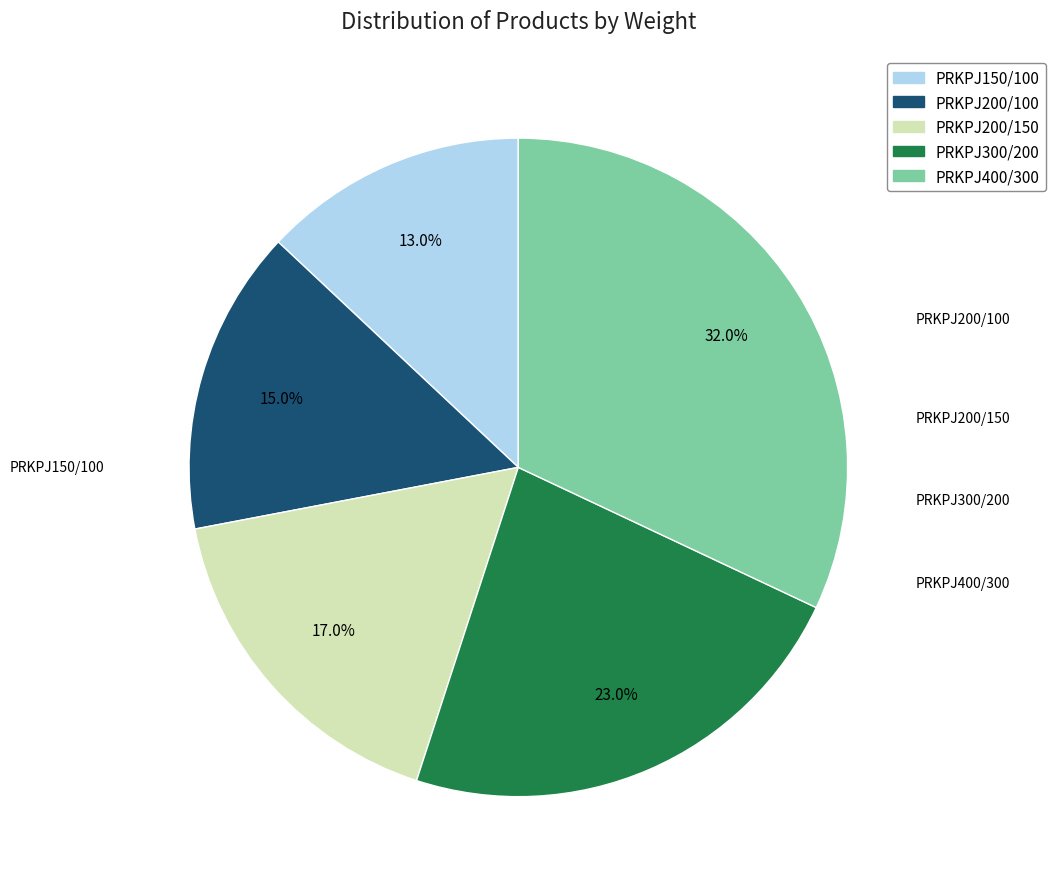

Does any single category account for the majority?

No